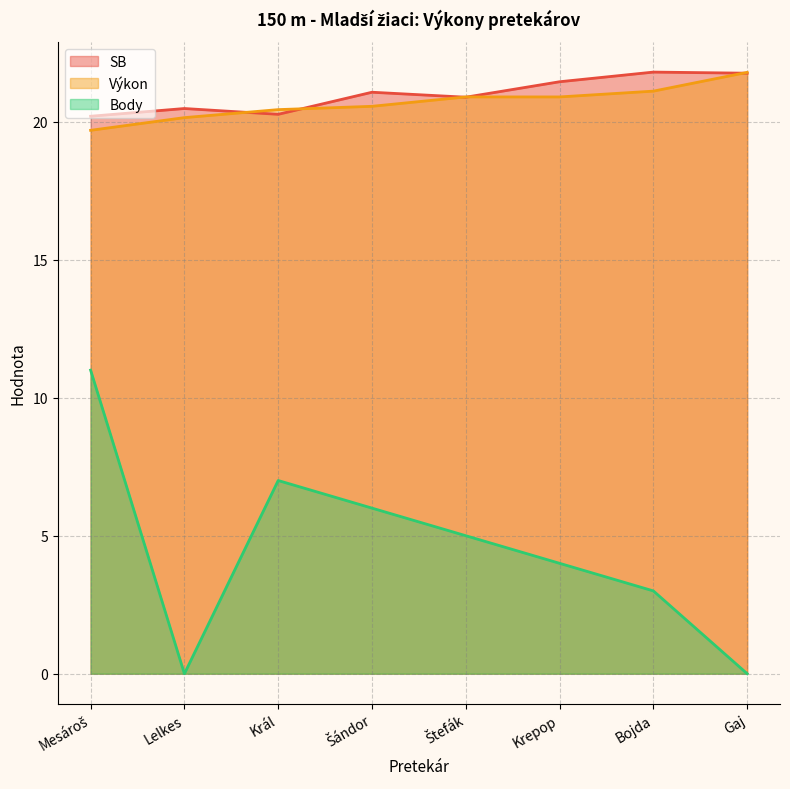

Which series changed the most between Lelkes and Gaj?

Výkon